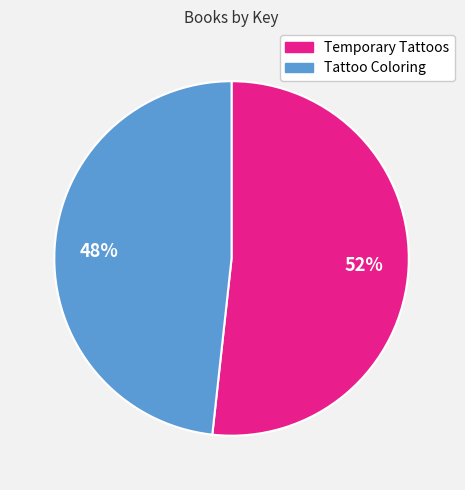

To the nearest percent, what percentage of the pie is Temporary Tattoos?

52%